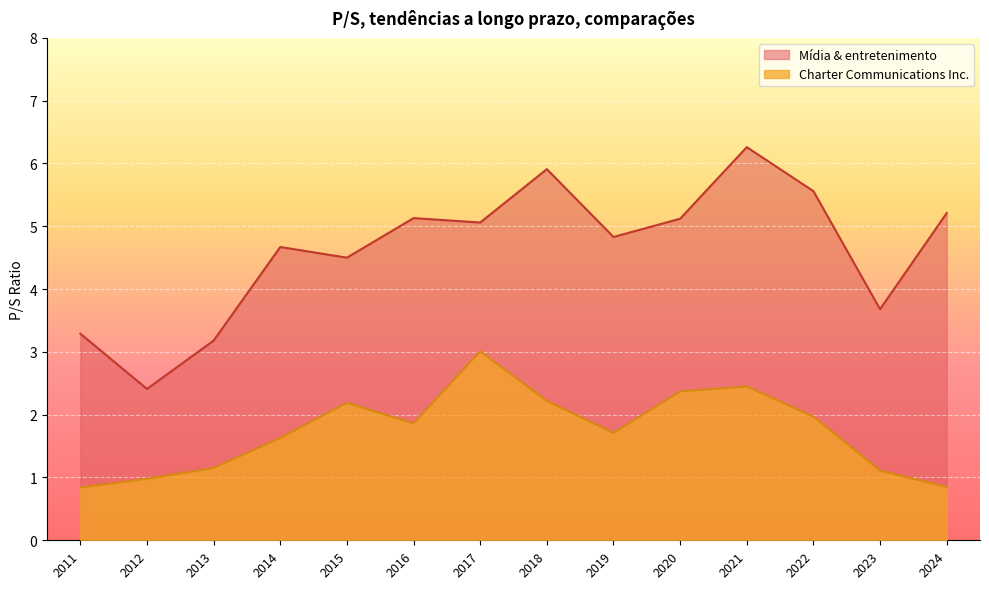

What value does the Charter Communications Inc. series have at 2013-02-22?

1.1